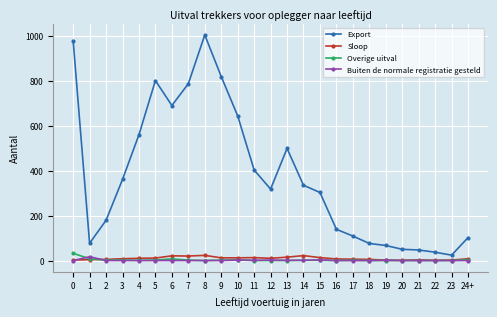

True or false: Buiten de normale registratie gesteld has more than 1 points higher than both neighbors.

True